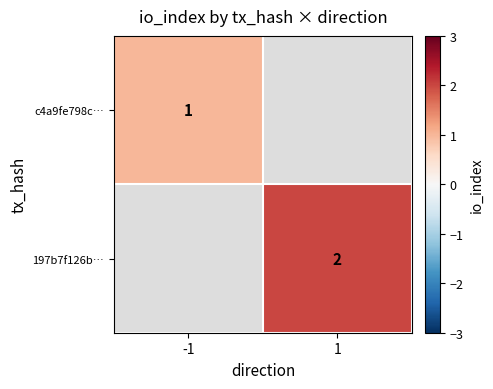

The value of 197b7f126b… at 1 is 2. True or false?

True